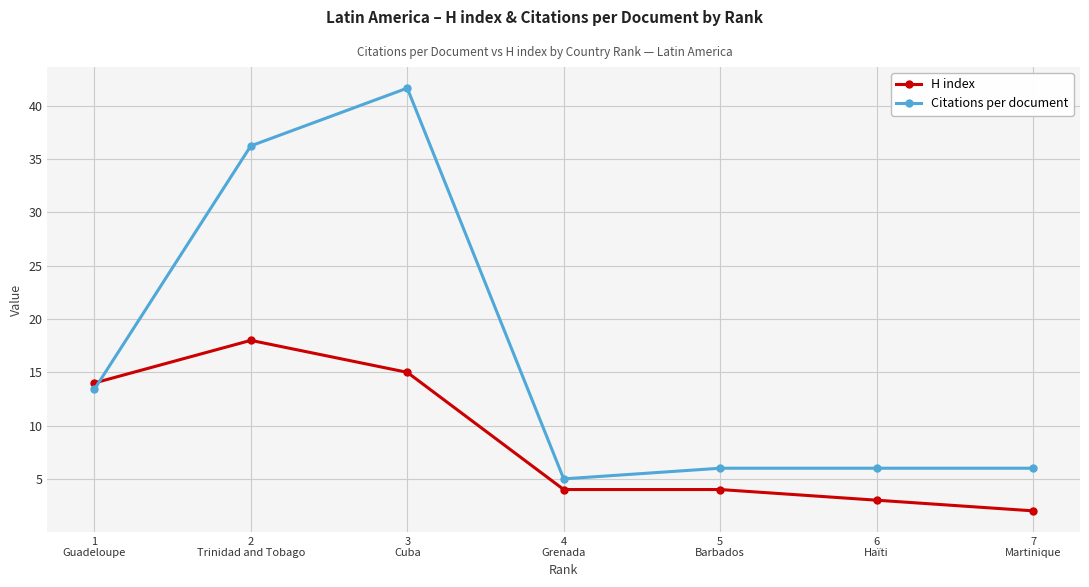

At which label is Citations per document closest to 23?

1
Guadeloupe